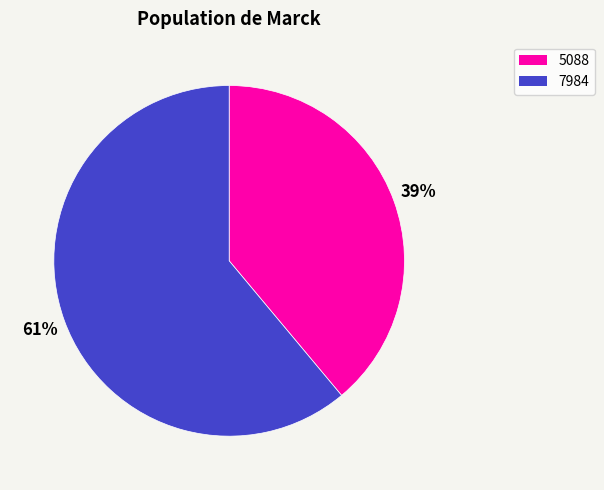

Is the sum of 5088 and 7984 greater than half?

Yes